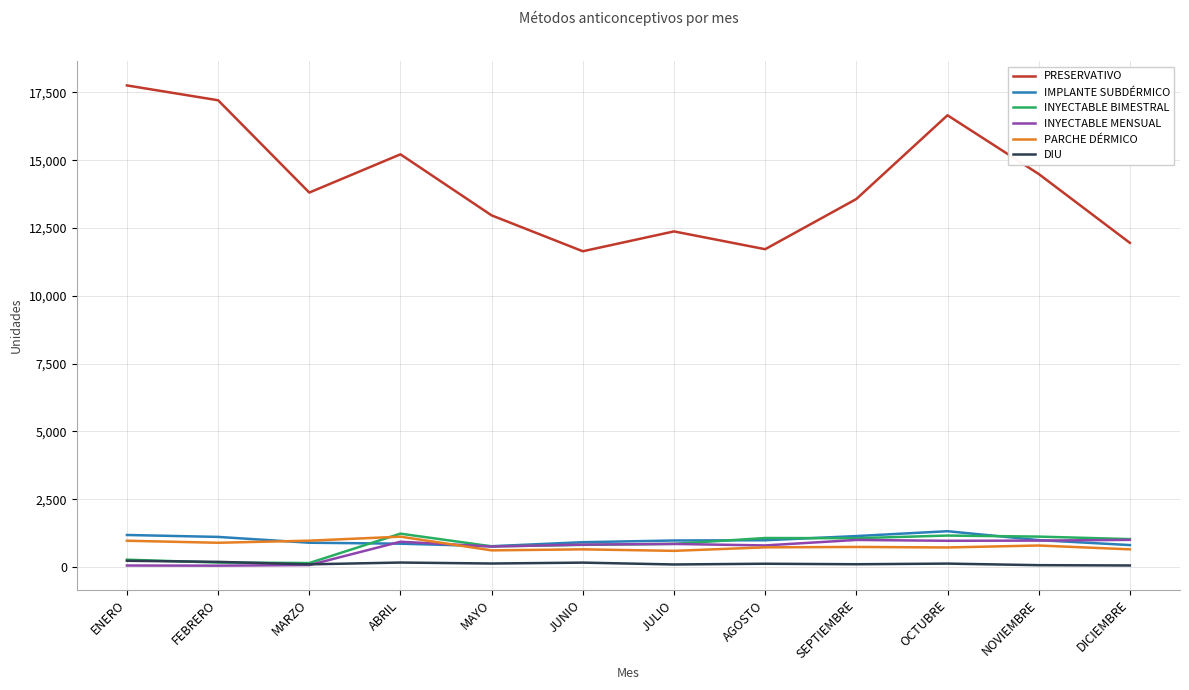

Which series has the widest spread of values?

PRESERVATIVO